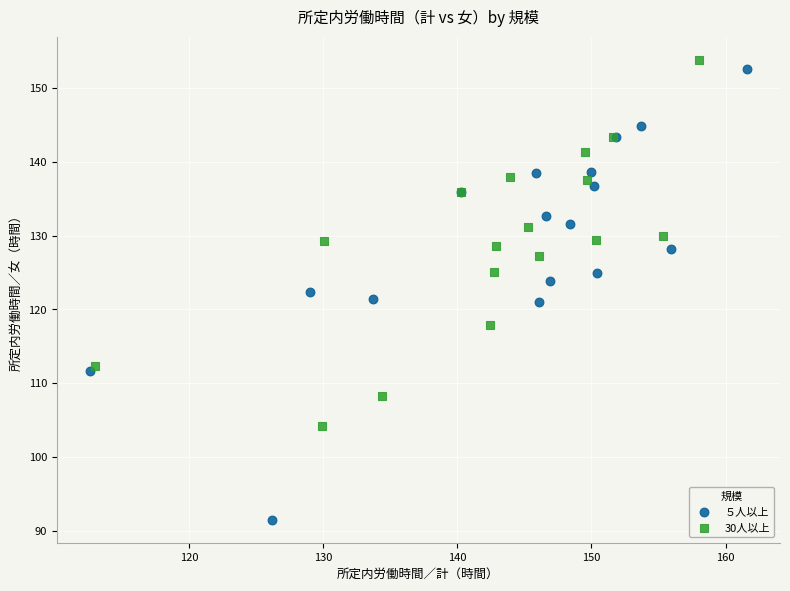

Which series has the largest Y range (max minus min)?

５人以上